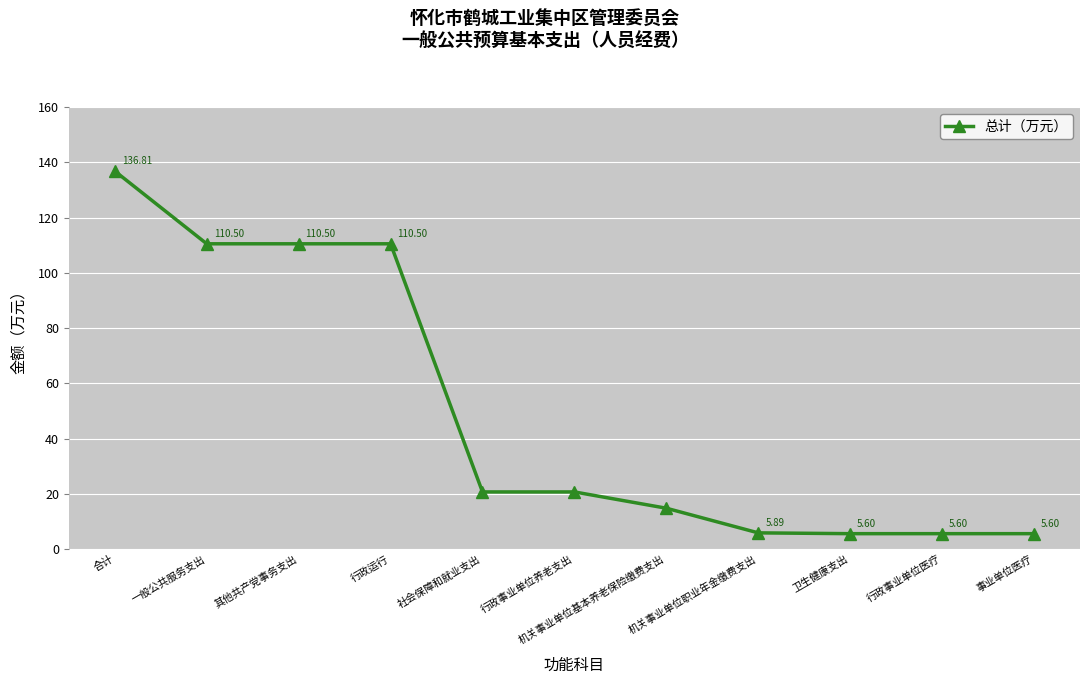

True or false: the data has more than 2 interior local peaks.

False